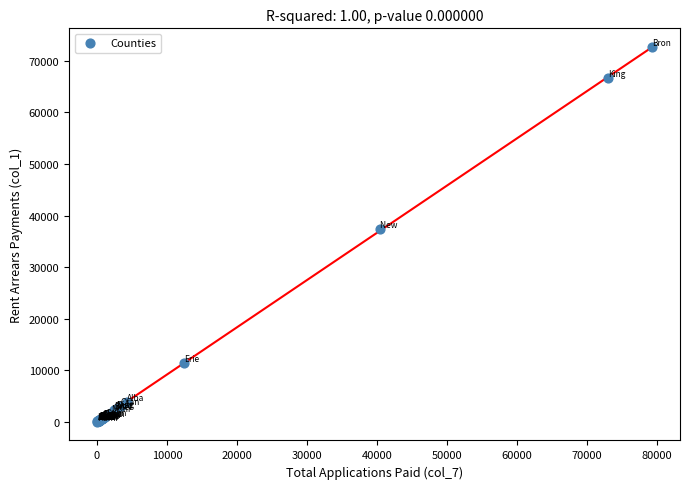

What Y value in the scatter plot is closest to 36340?

37452